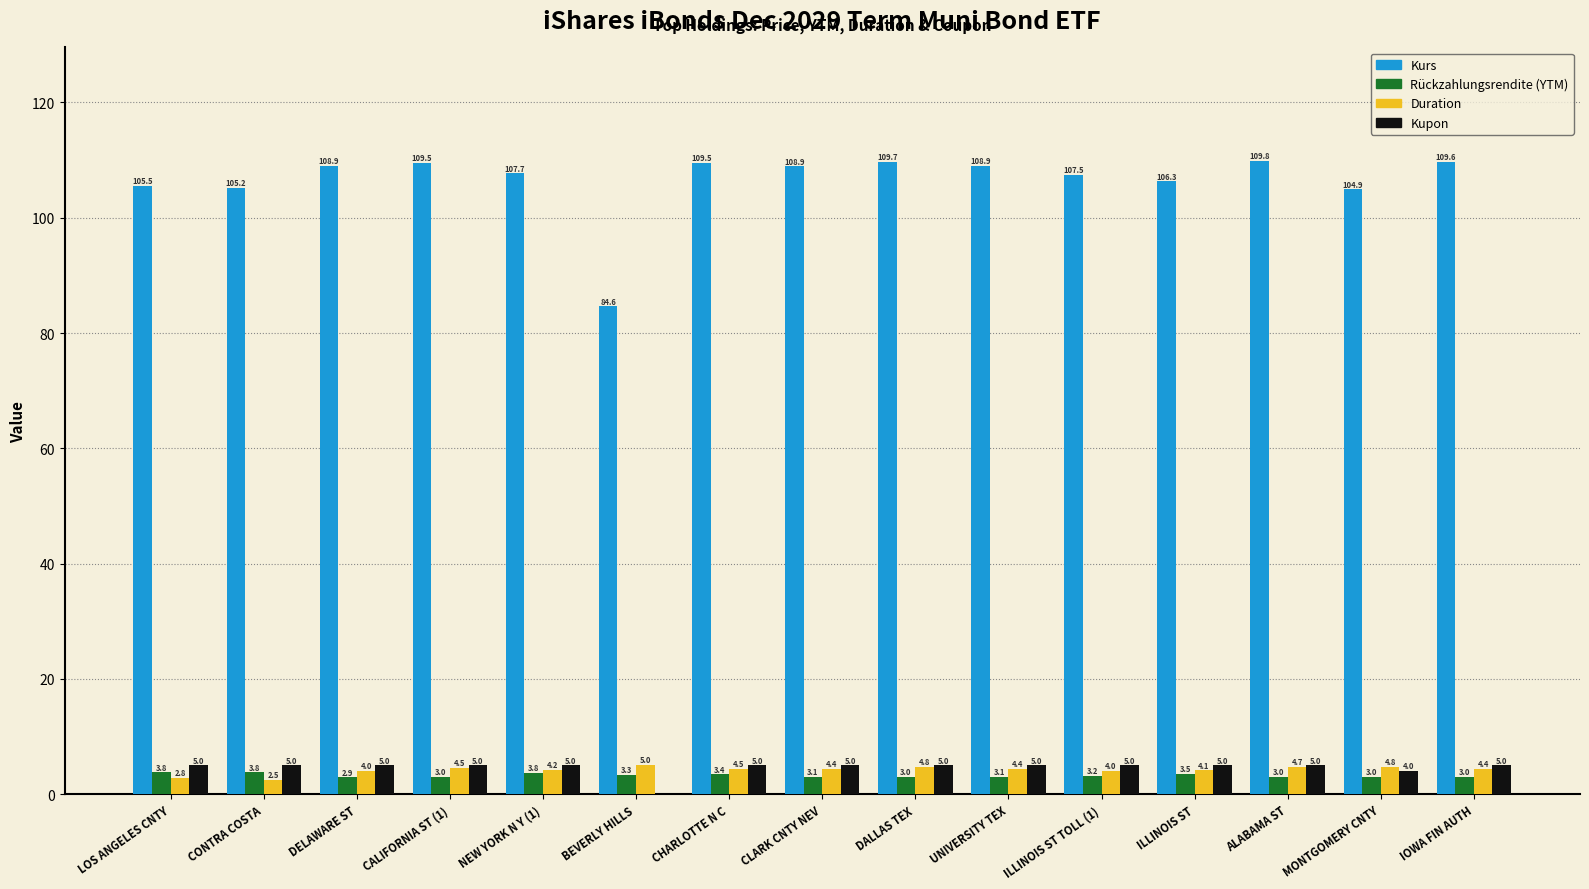

Is it true that Kupon equals 5.0 at DELAWARE ST?

True